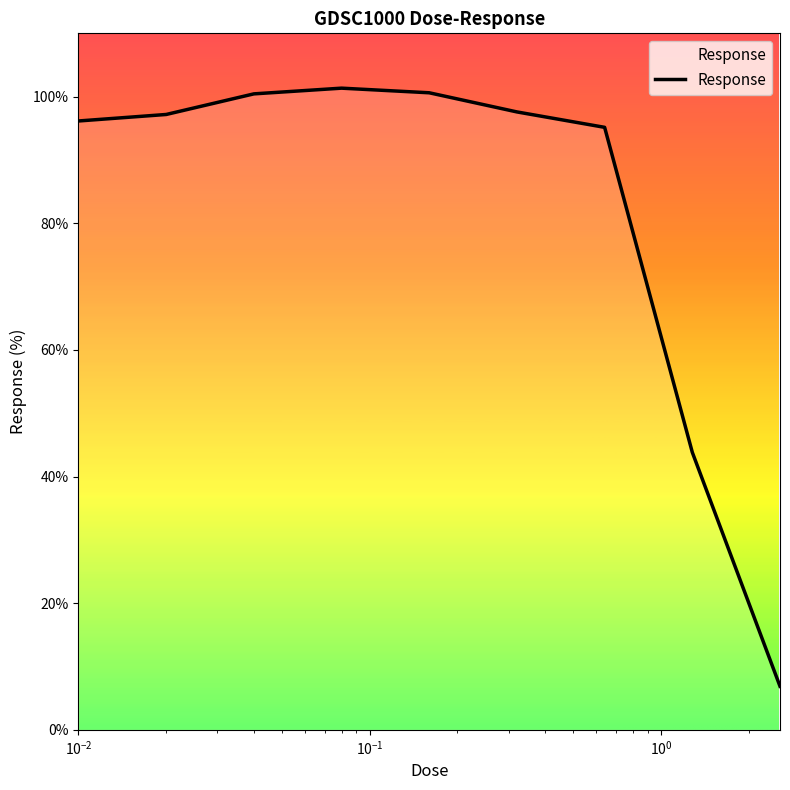

What is the maximum value shown in the chart?

101.3